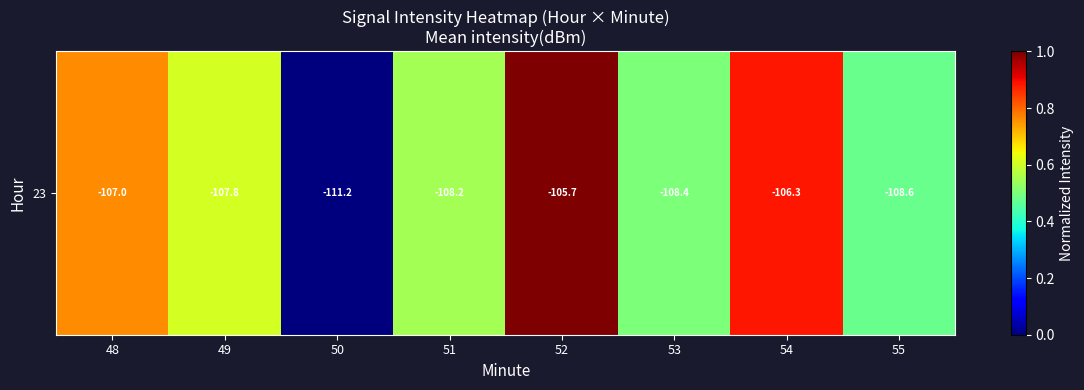

True or false: the data shows 1.7 at 52.

False